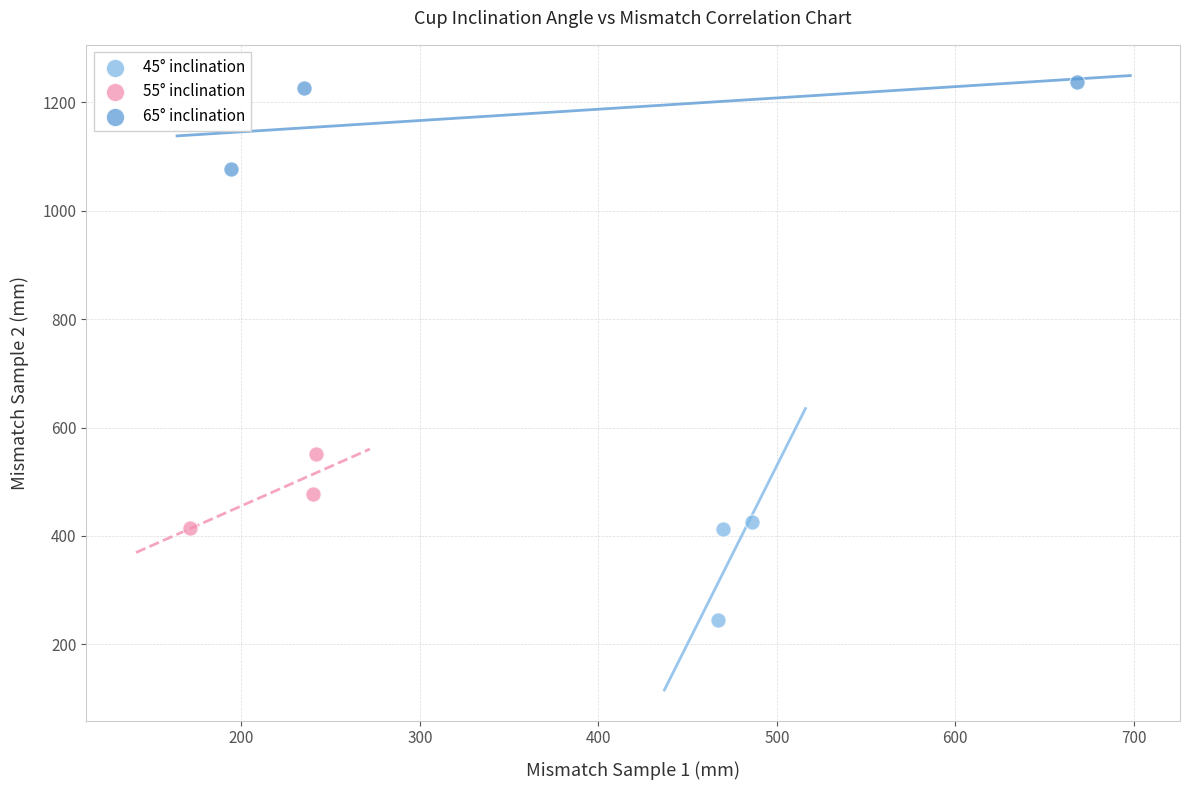

Which series has the largest Y range (max minus min)?

45° inclination